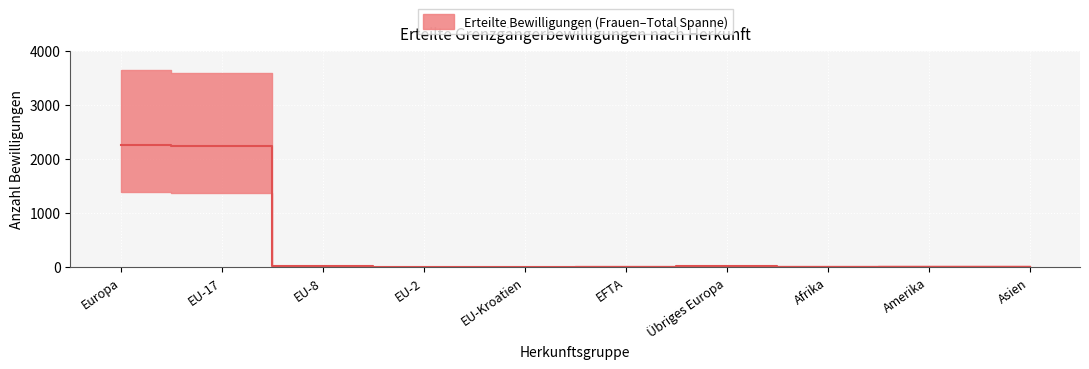

Reading left to right, transcribe all the data shown in this chart.

Total: Europa=3640	EU-17=3597	EU-8=16	EU-2=6	EU-Kroatien=2	EFTA=7	Übriges Europa=12	Afrika=7	Amerika=10	Asien=11
Frauen: Europa=1384	EU-17=1368	EU-8=6	EU-2=4	EU-Kroatien=2	EFTA=2	Übriges Europa=2	Afrika=3	Amerika=8	Asien=9
Männer: Europa=2256	EU-17=2229	EU-8=10	EU-2=2	EU-Kroatien=0	EFTA=5	Übriges Europa=10	Afrika=4	Amerika=2	Asien=2
Erstmalig Total: Europa=1819	EU-17=1803	EU-8=5	EU-2=4	EU-Kroatien=0	EFTA=5	Übriges Europa=2	Afrika=1	Amerika=6	Asien=5
Erneut Total: Europa=1821	EU-17=1794	EU-8=11	EU-2=2	EU-Kroatien=2	EFTA=2	Übriges Europa=10	Afrika=6	Amerika=4	Asien=6